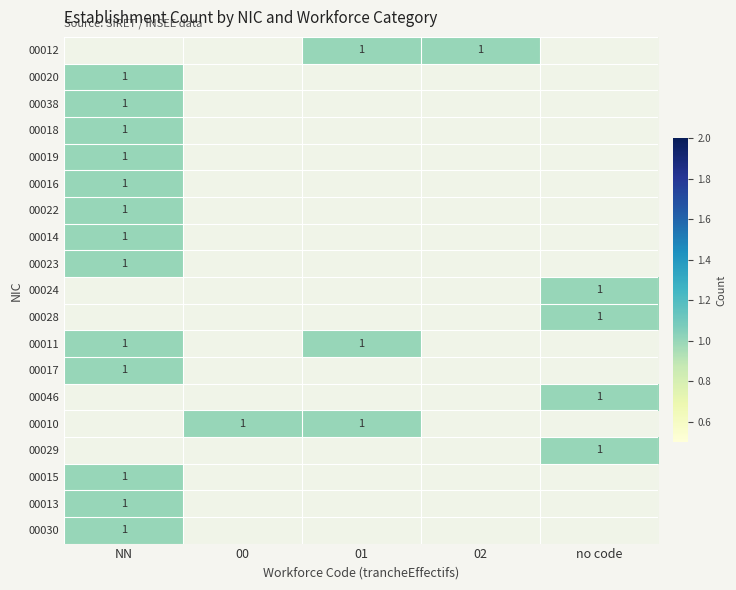

What is the maximum value for 00023?

1.0